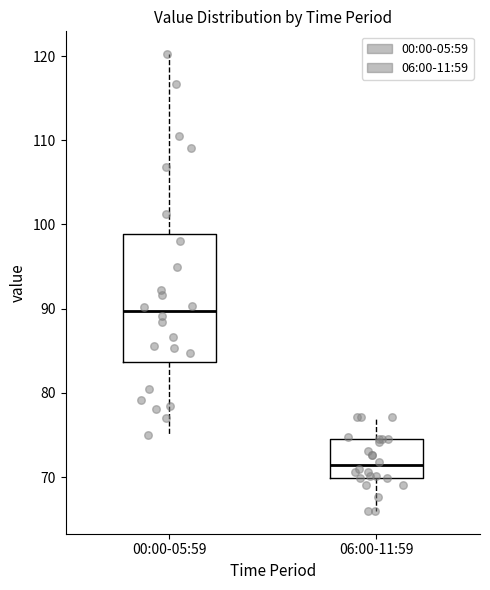

Which box is the tallest, from its lower edge to its upper edge?

00:00-05:59